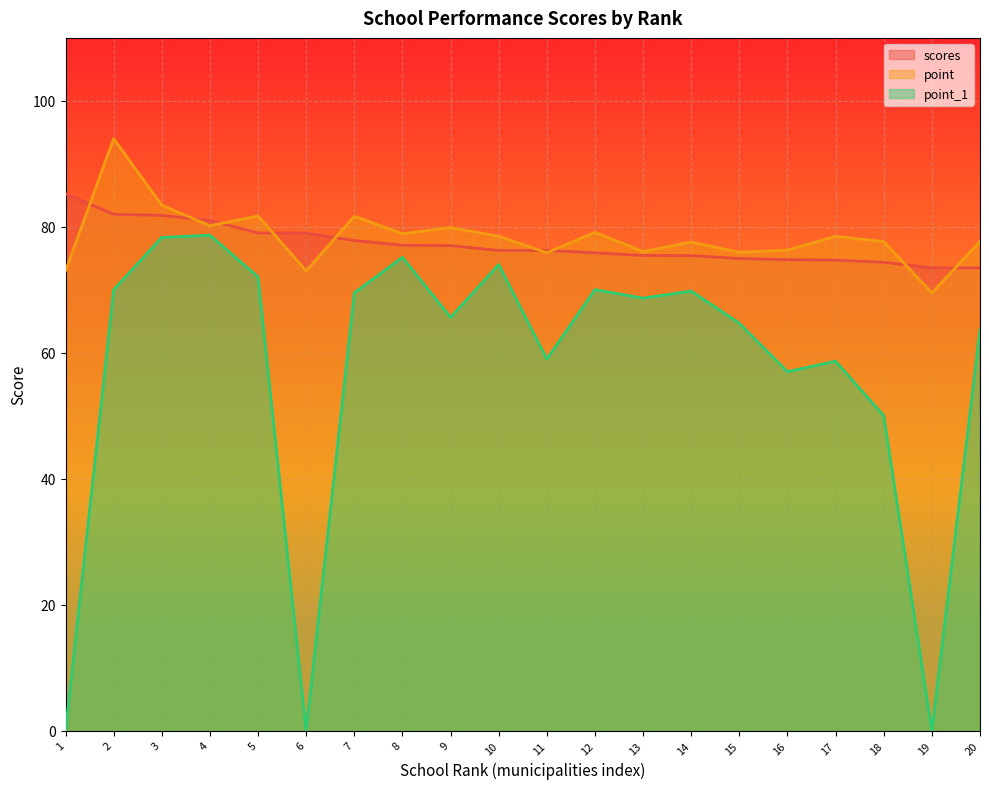

What is the difference between the point values at 16 and 14?

1.3